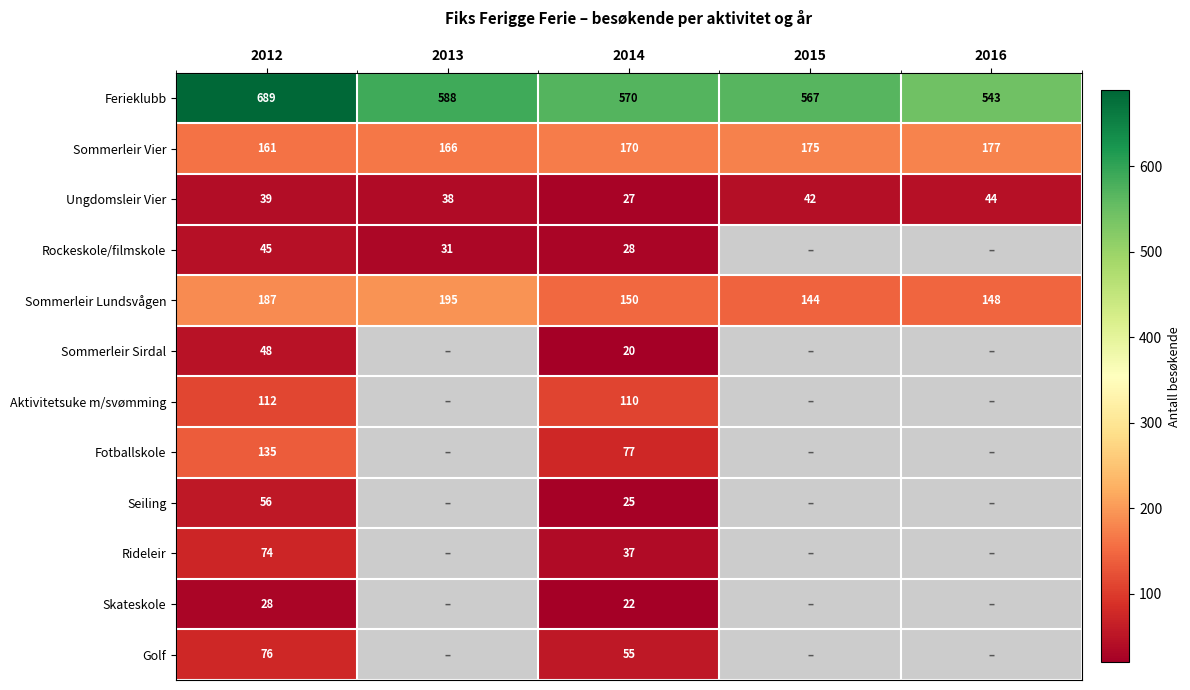

What is the approximate value of Sommerleir Sirdal at 2014?

20.0